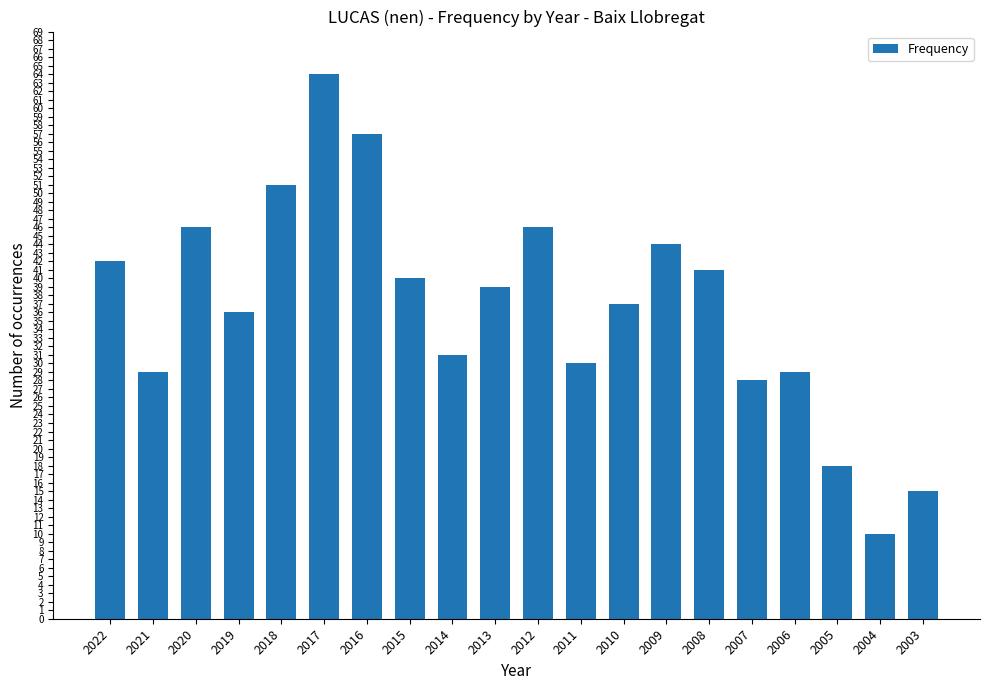

Is it true that the value at 2003 is 15?

True